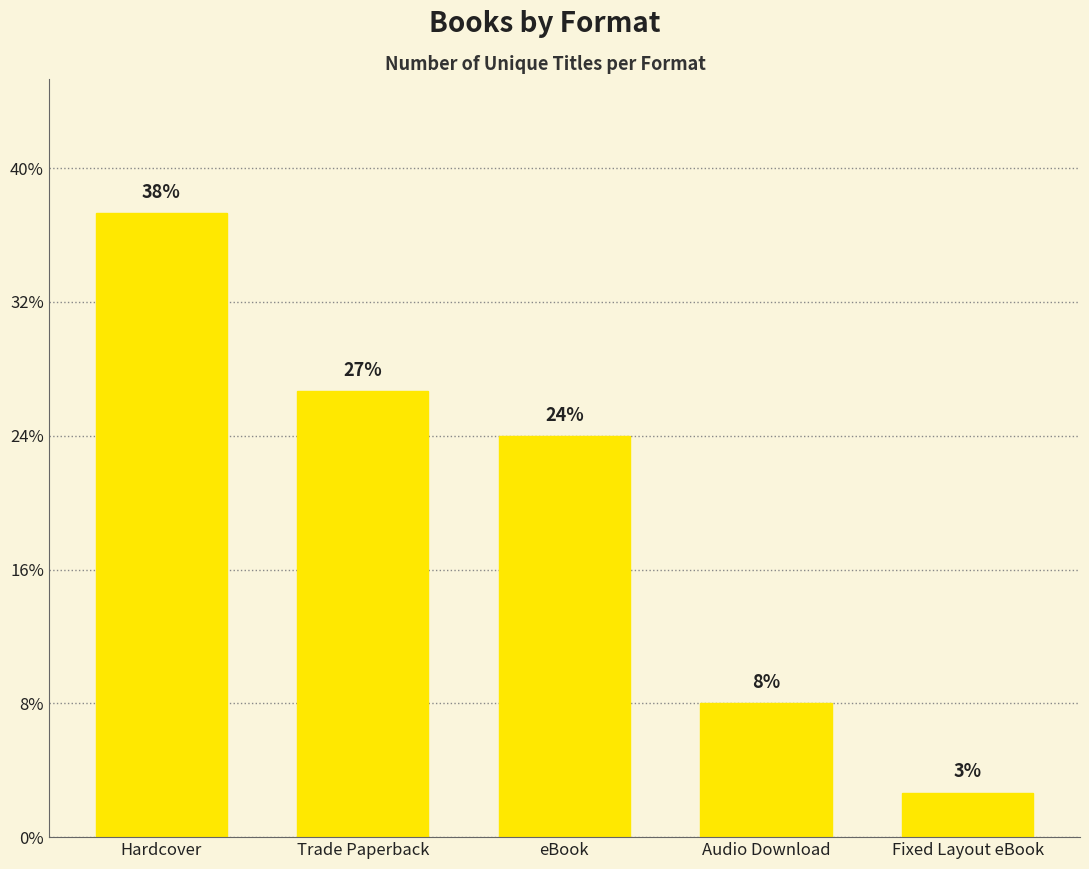

Which label corresponds to the smallest value in the chart?

Fixed Layout eBook